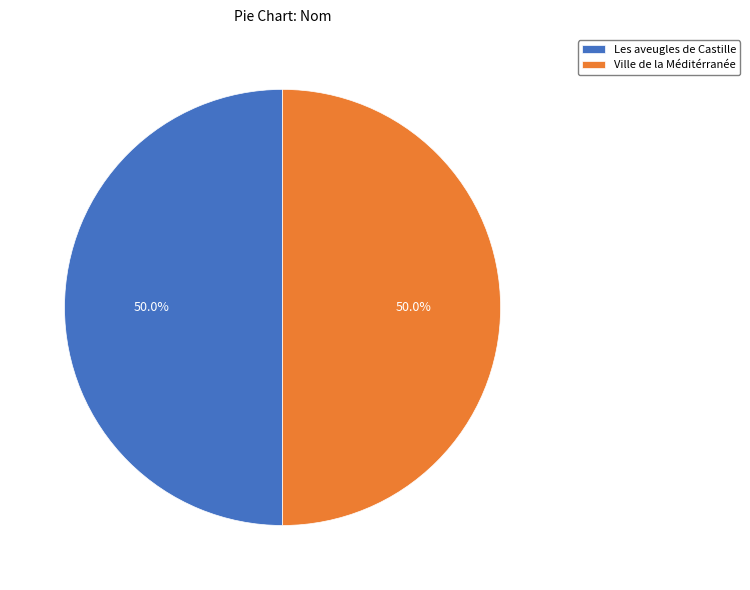

To the nearest percent, what percentage of the pie is Ville de la Méditérranée?

50%